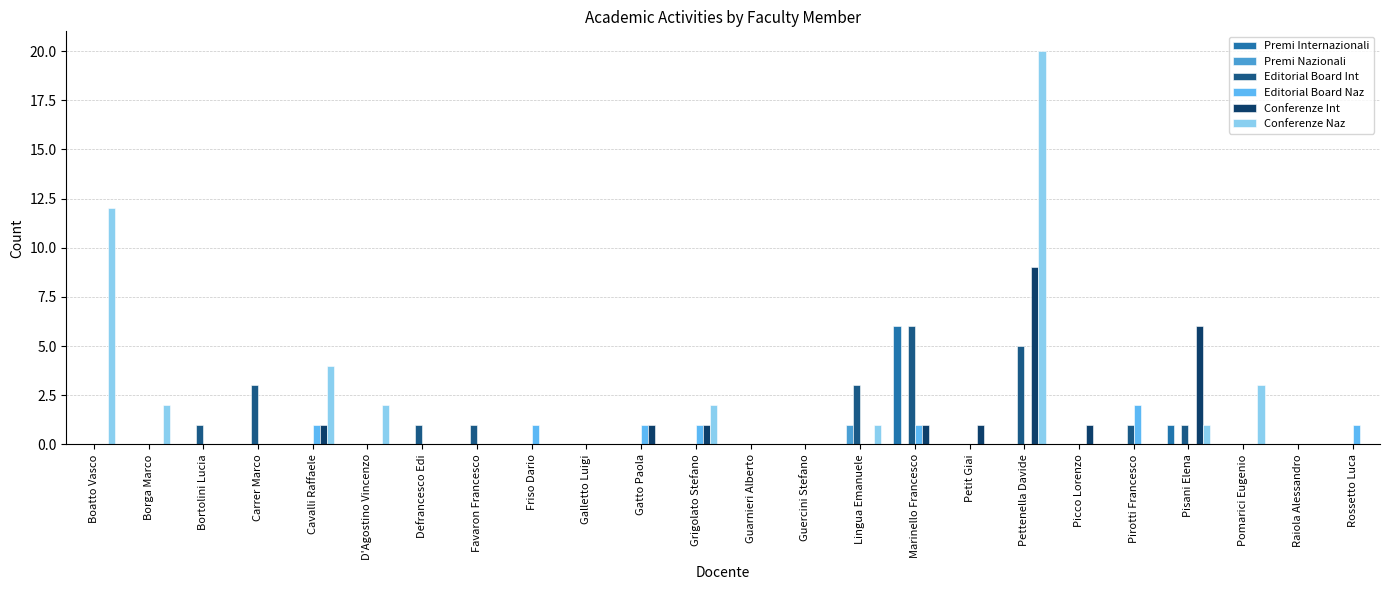

The Premi Internazionali series shows -2 at Raiola Alessandro. True or false?

False